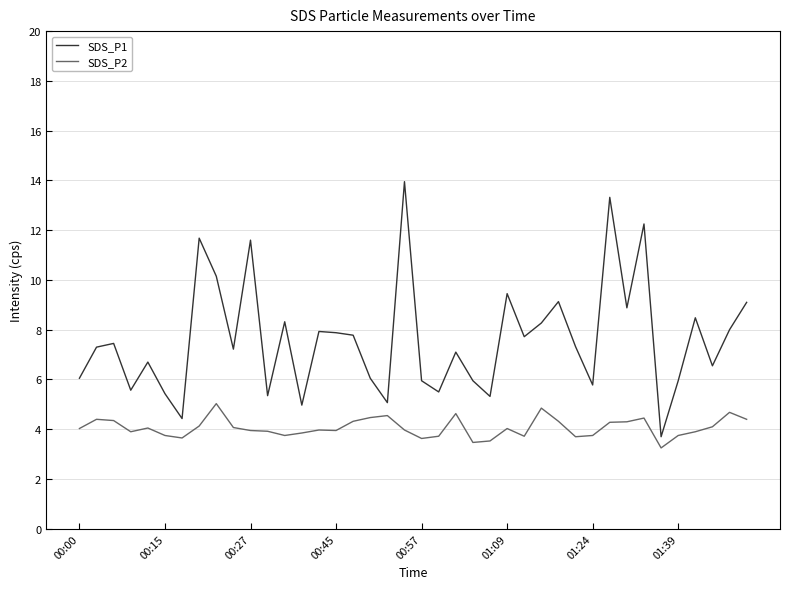

Which series has the largest range (max minus min)?

SDS_P1